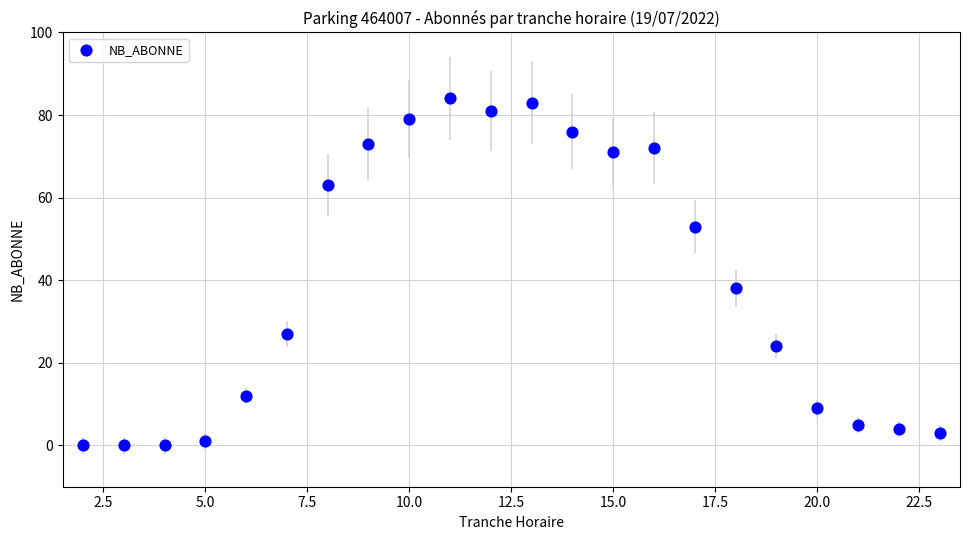

What is the range of Y values (max minus min)?

84